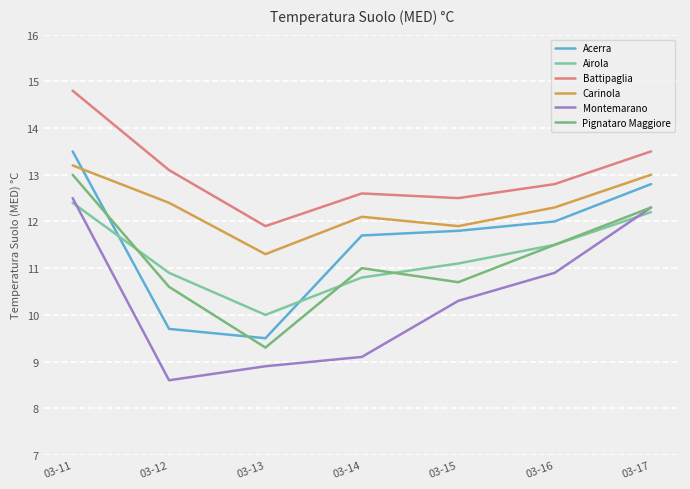

Is it true that Pignataro Maggiore equals 20.4 at 03-11?

False